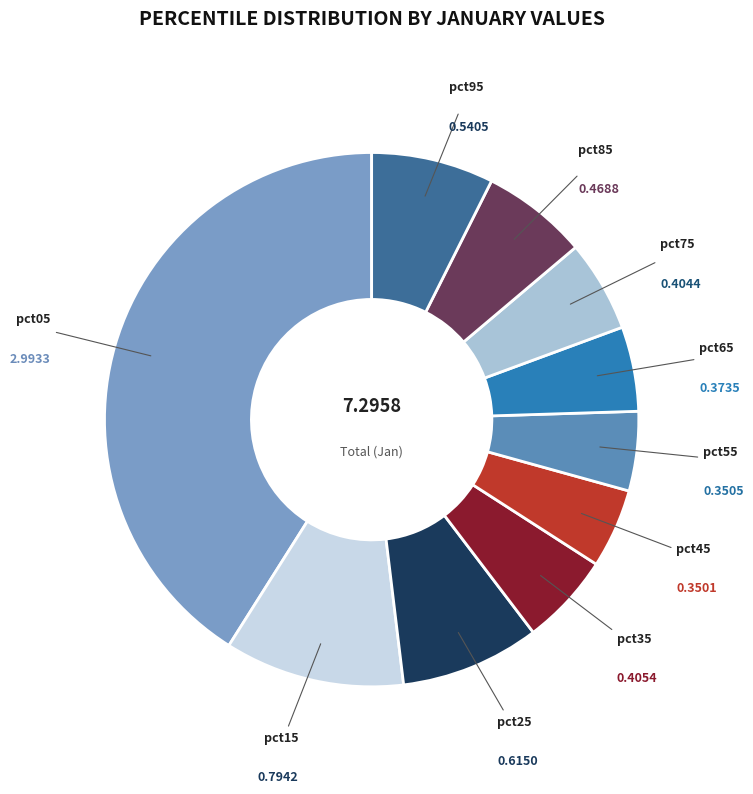

True or false: pct05 accounts for 41% of the total.

True